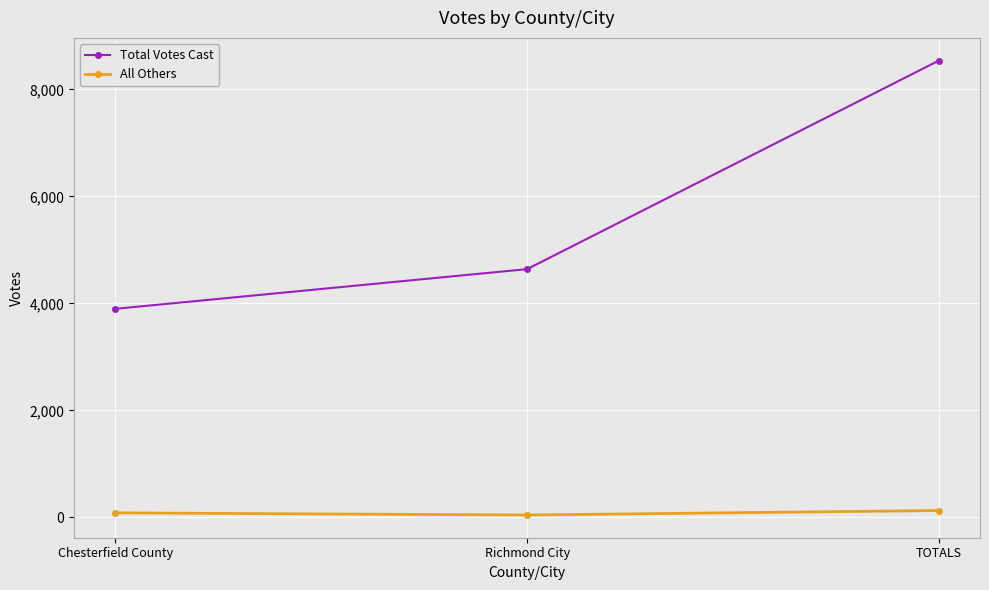

Is it true that Total Votes Cast equals 1318 at Chesterfield County?

False